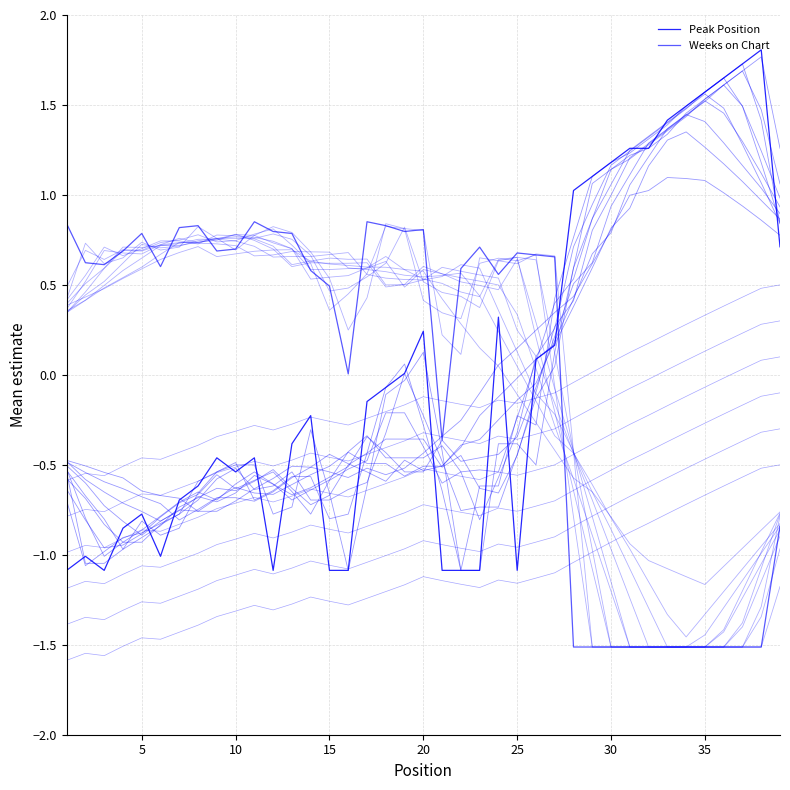

What is the maximum value shown in the chart?

1.8